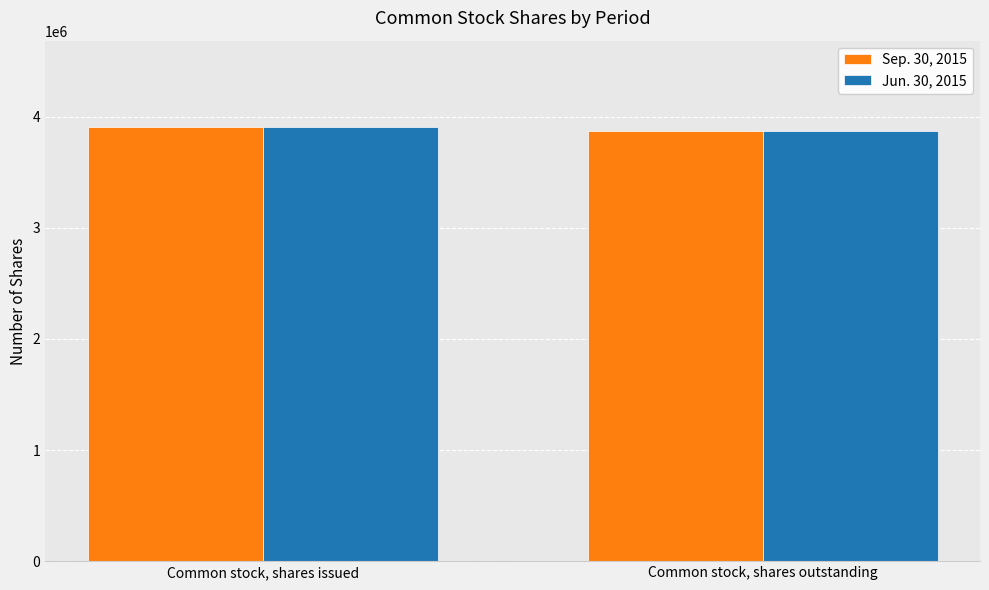

What is the sum of the Sep. 30, 2015 values at Common stock, shares outstanding and Common stock, shares issued?

7780746